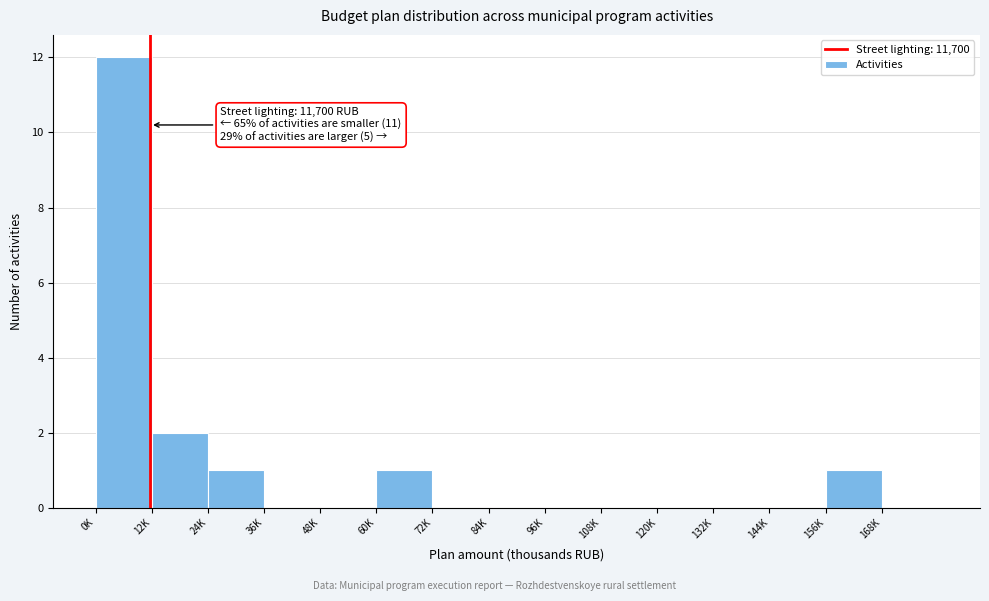

Reading right to left, transcribe all the data shown in this chart.

168K=0	156K=1	144K=0	132K=0	120K=0	108K=0	96K=0	84K=0	72K=0	60K=1	48K=0	36K=0	24K=1	12K=2	0K=12